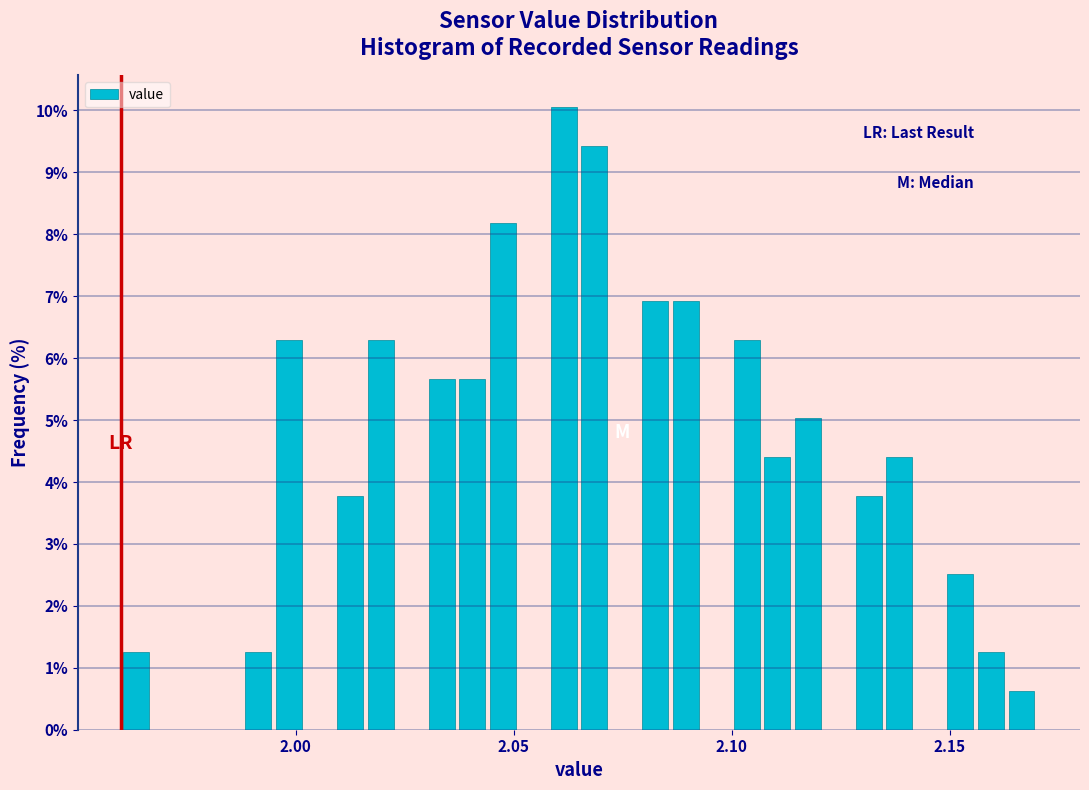

Around what value on the x-axis is the tallest bar? Give the approximate position of its centre, as read against the axis.

2.060